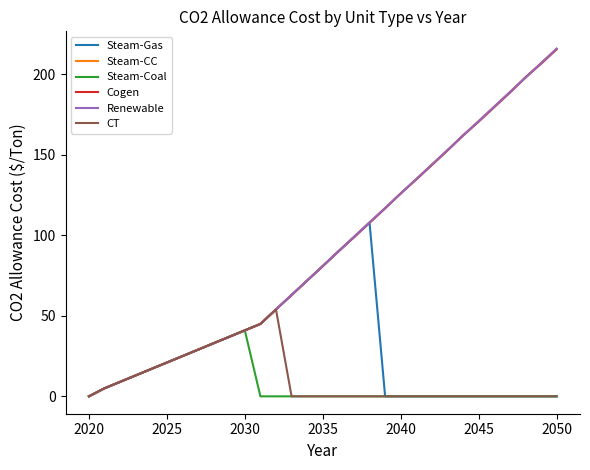

What is the difference between the maximum and minimum values in the Steam-CC series?

216.0